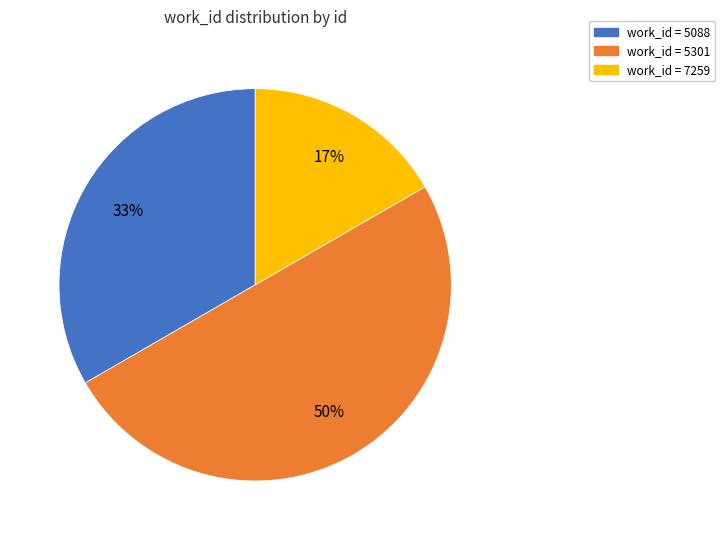

To the nearest percent, what is the average slice percentage?

33%